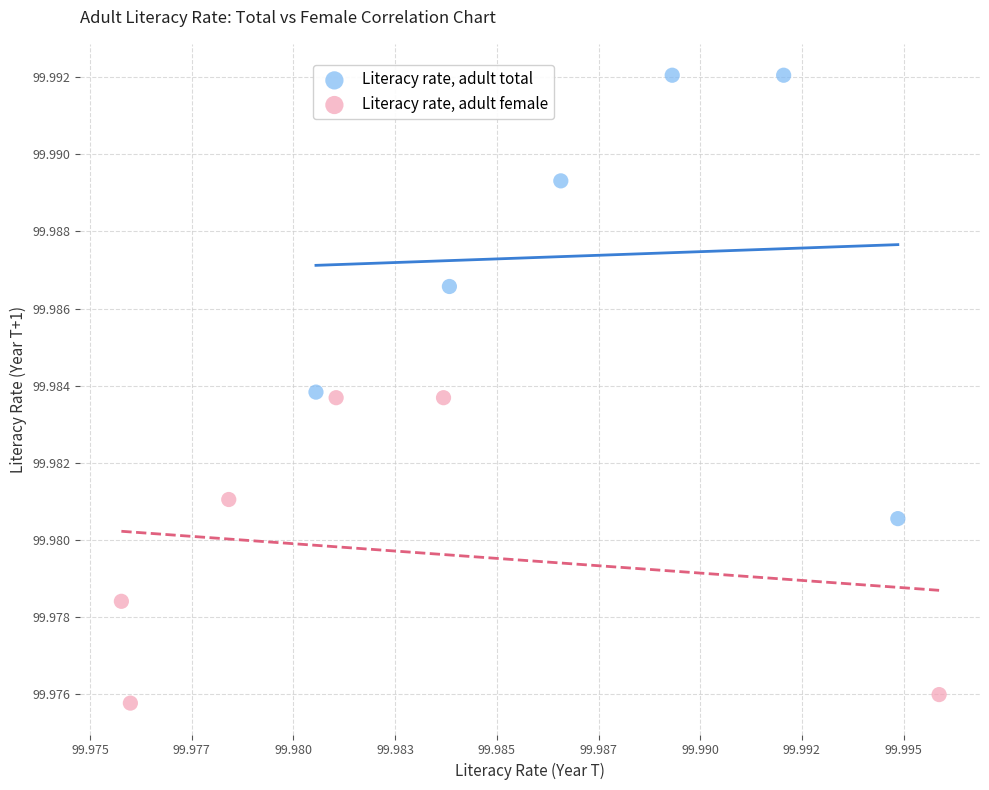

Which series contains the lowest Y value?

Literacy rate, adult female